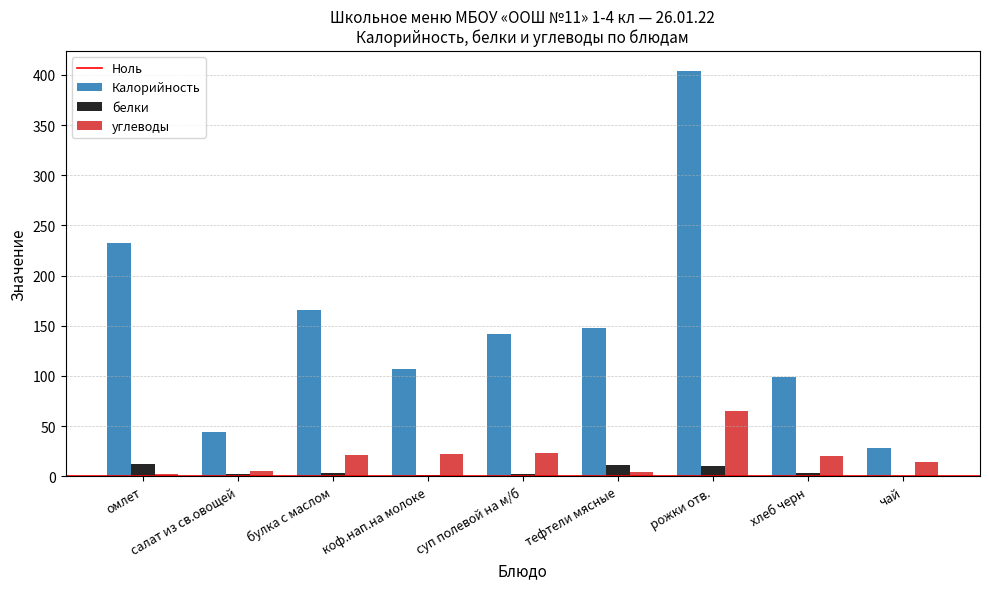

How many data points in Калорийность are above 141?

5